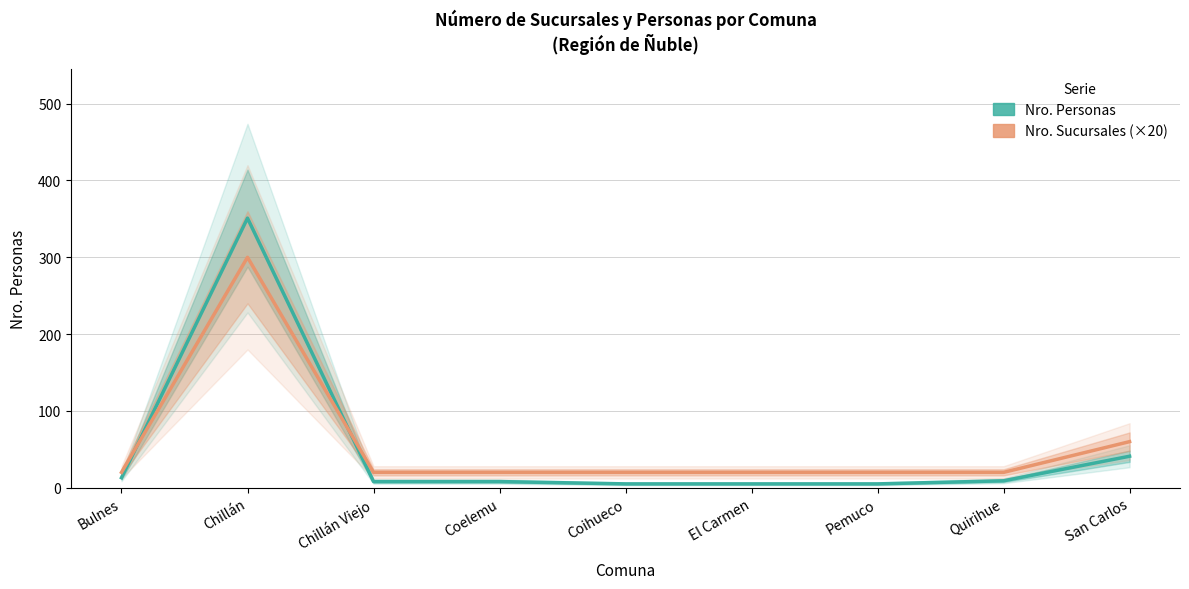

Reading left to right, list all the values displayed in this chart.

Nro. Personas: Bulnes=13	Chillán=351	Chillán Viejo=8	Coelemu=8	Coihueco=5	El Carmen=5	Pemuco=5	Quirihue=9	San Carlos=41
Nro. Sucursales (×20): Bulnes=20	Chillán=300	Chillán Viejo=20	Coelemu=20	Coihueco=20	El Carmen=20	Pemuco=20	Quirihue=20	San Carlos=60